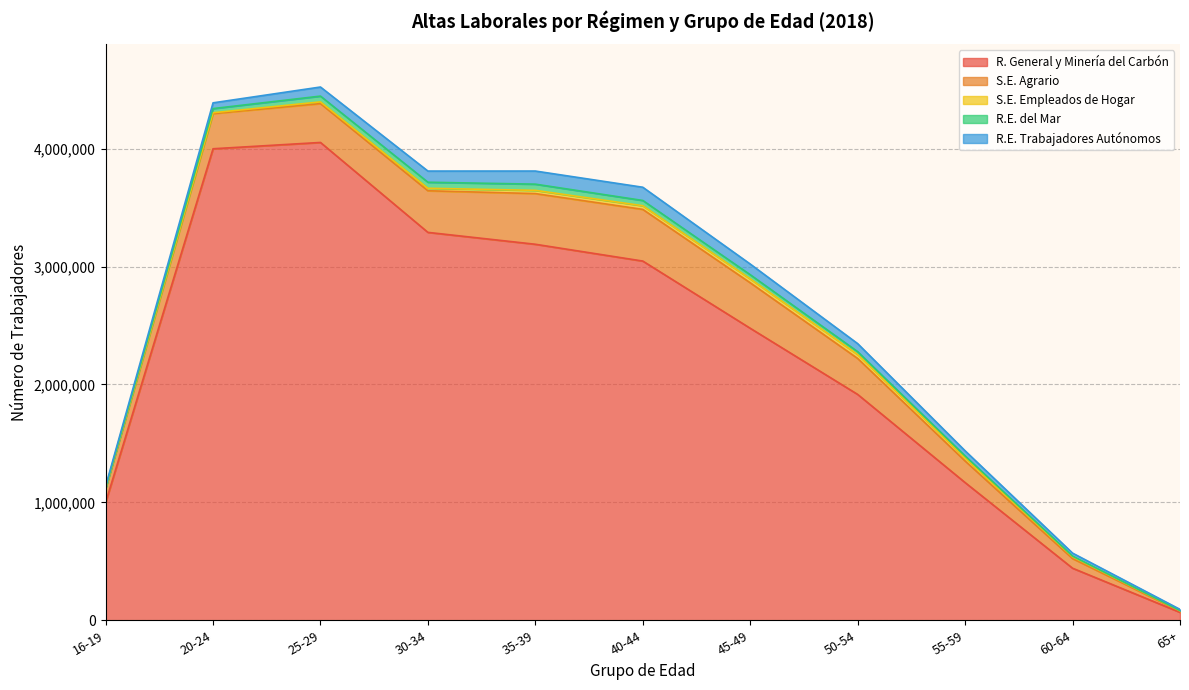

True or false: R. General y Minería del Carbón and S.E. Agrario cross at least once.

False